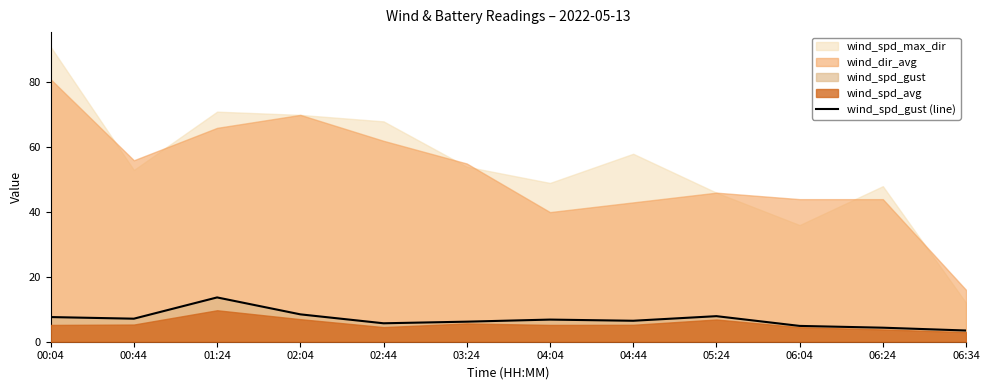

Reading left to right, what are all the values shown in this chart?

00:04=7.6	00:44=7.1	01:24=13.7	02:04=8.4	02:44=5.7	03:24=6.2	04:04=6.8	04:44=6.5	05:24=7.9	06:04=4.9	06:24=4.3	06:34=3.5